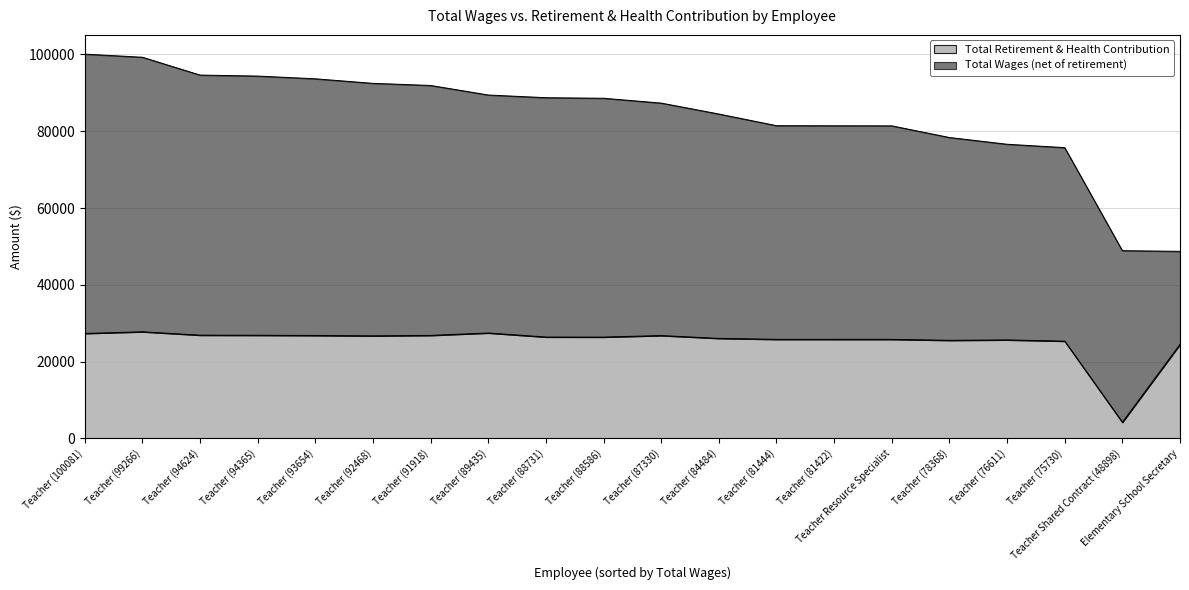

What value does the Total Retirement & Health Contribution series have at Teacher (88586), to the nearest 50?

26400